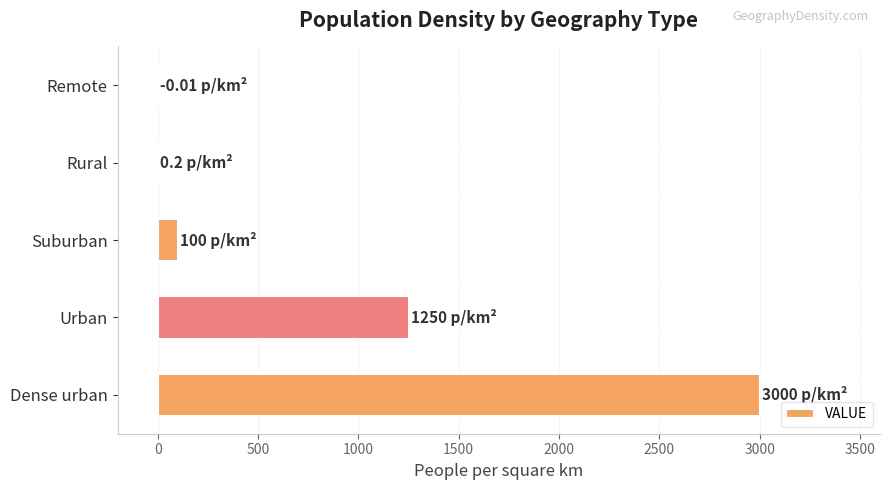

Where is the data nearest to the value 1499?

Urban